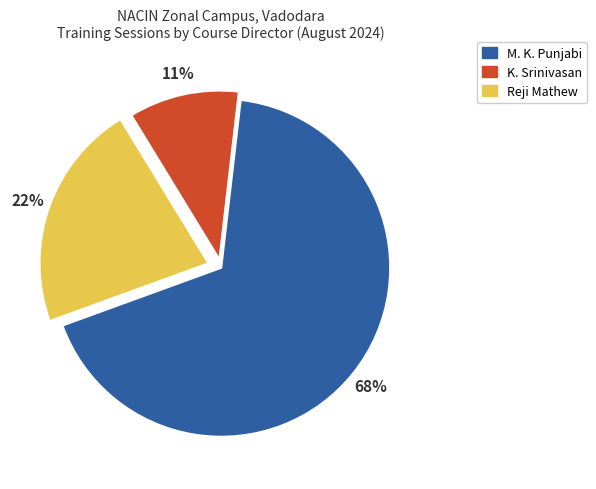

How many segments does this pie chart have?

3